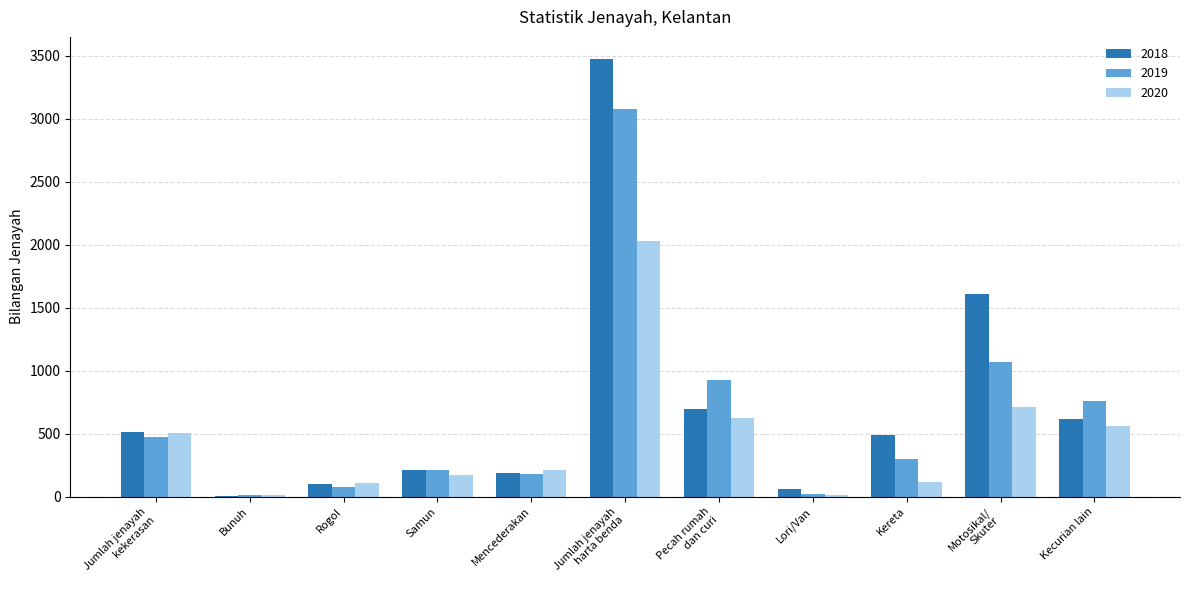

The 2018 series shows 190 at Mencederakan. True or false?

True